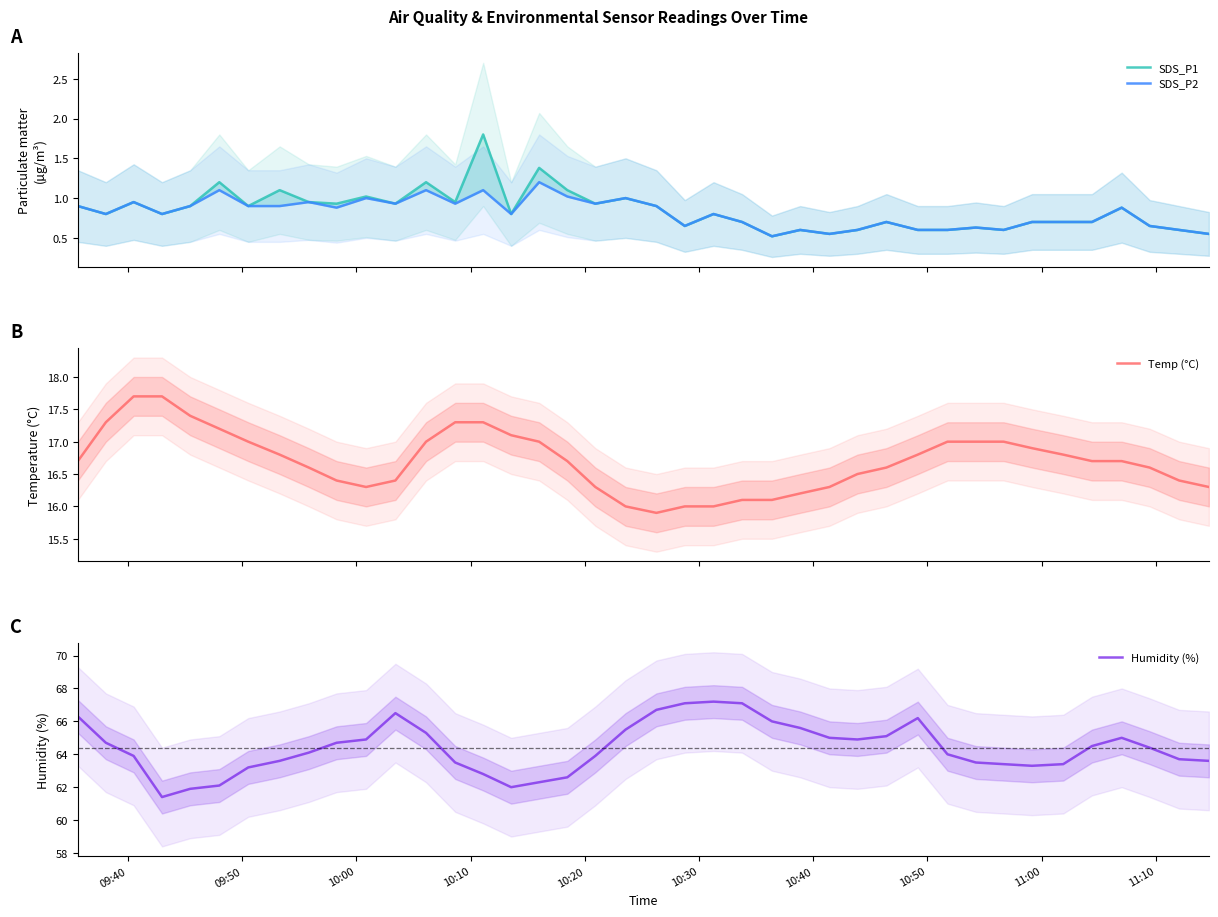

What is the minimum value for Temp (°C)?

15.9